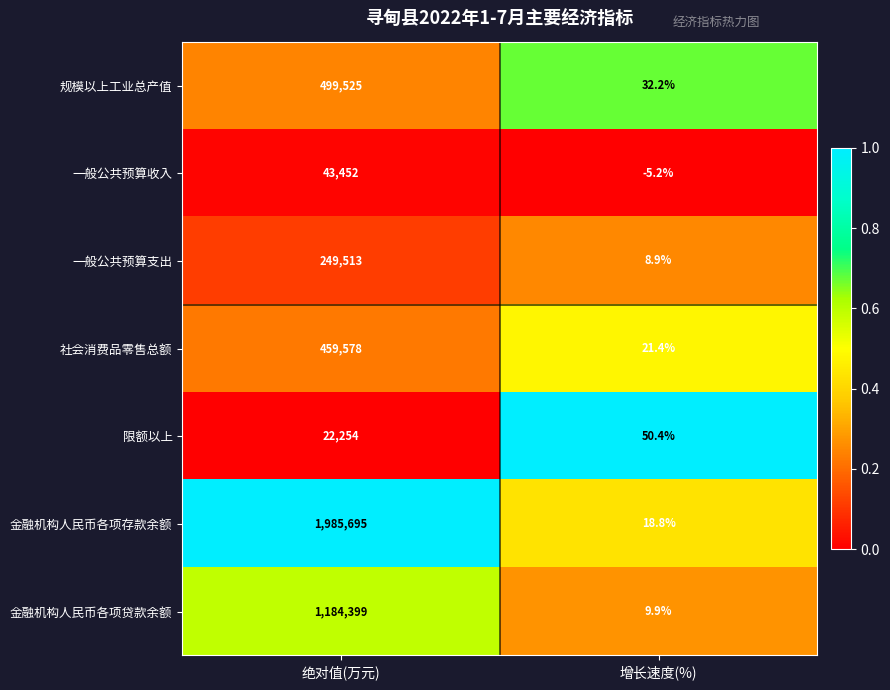

Is the value of 金融机构人民币各项贷款余额 at 增长速度(%) greater than the value of 限额以上 at 绝对值(万元)?

No